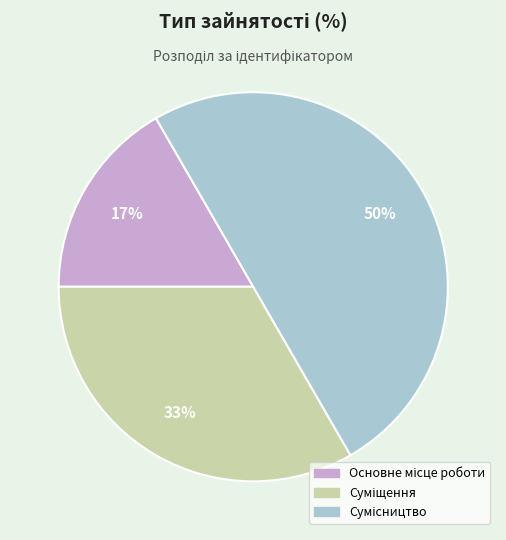

To the nearest percent, what is the difference between the largest and smallest slice percentages?

33%